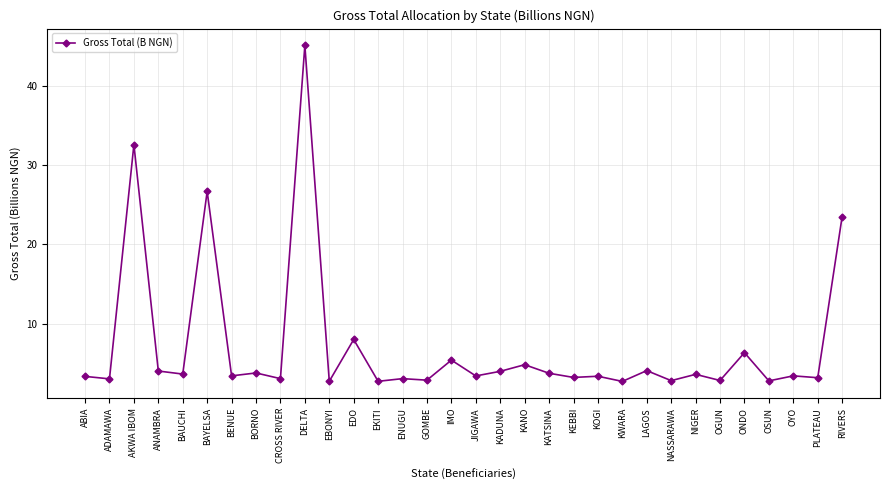

At which category does the data reach its first local peak?

AKWA IBOM